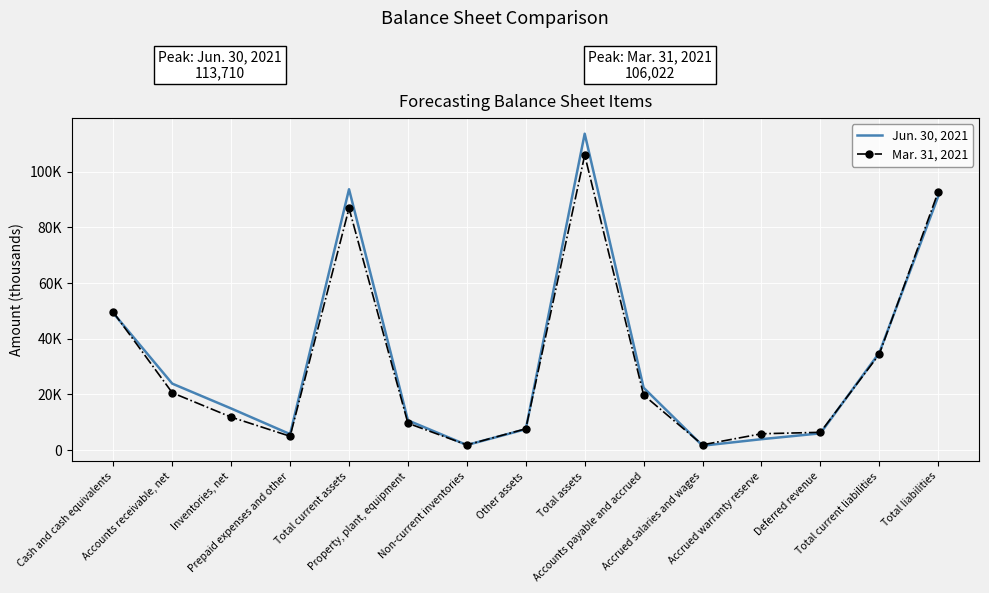

True or false: Jun. 30, 2021 has a value of 146374 at Total current assets.

False